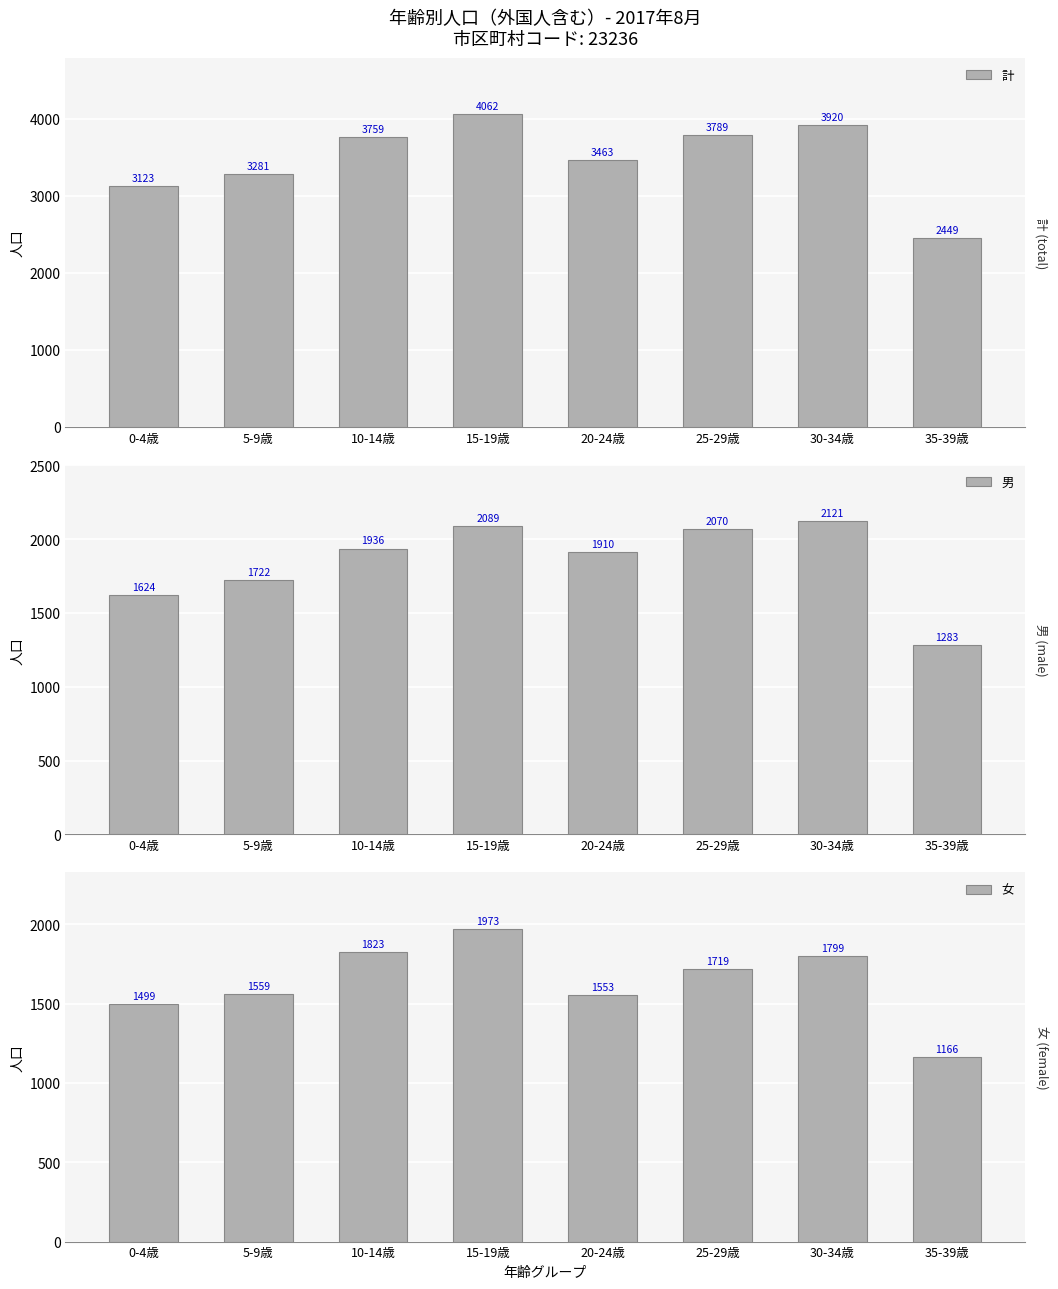

What is the total value across all series at 35-39歳?

4898